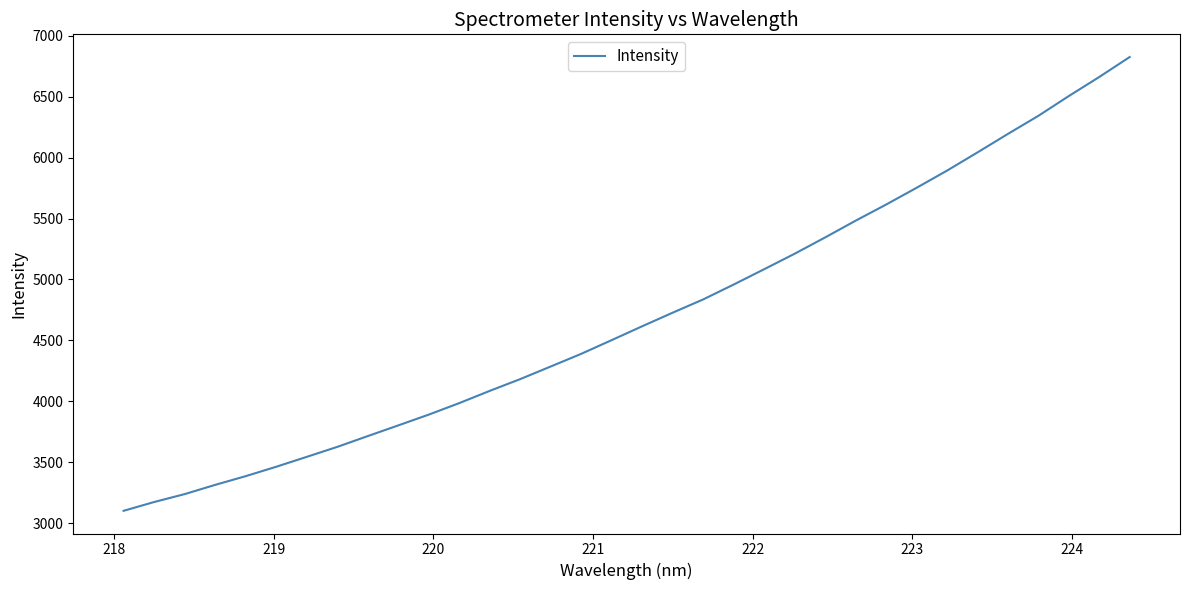

What is the minimum value shown in the chart?

3101.3